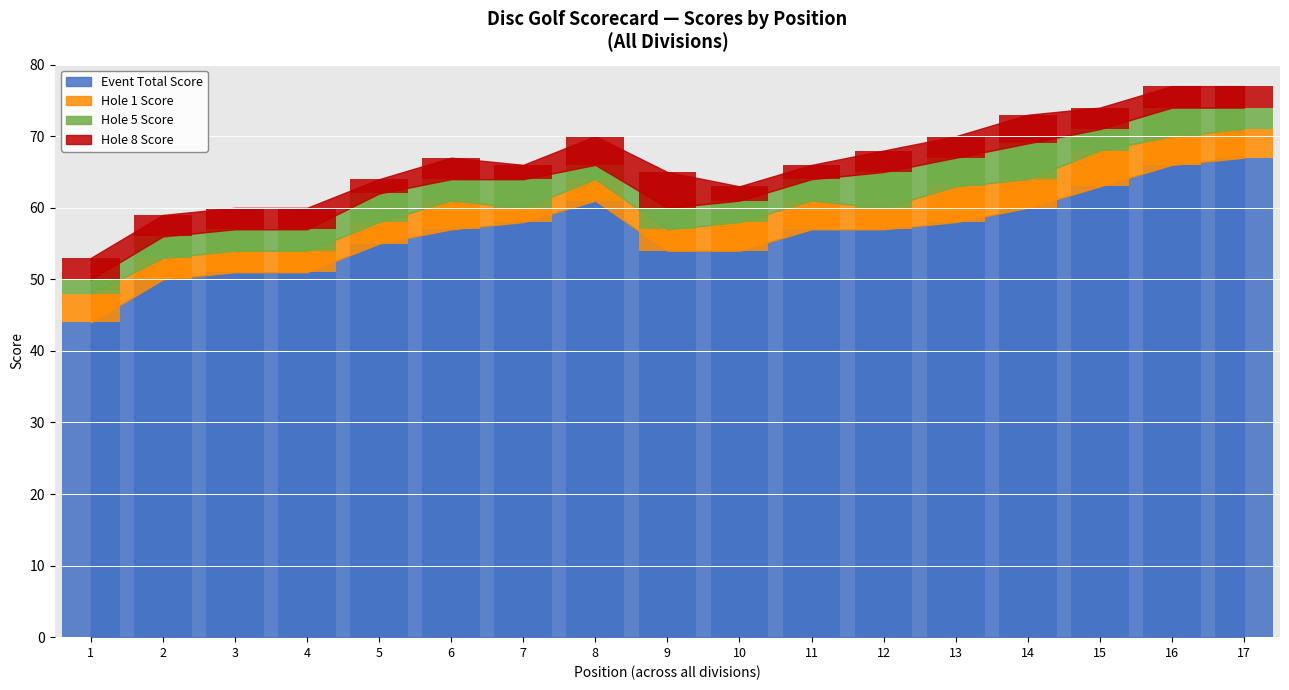

Which category has the highest value in the hole_8 series?

9